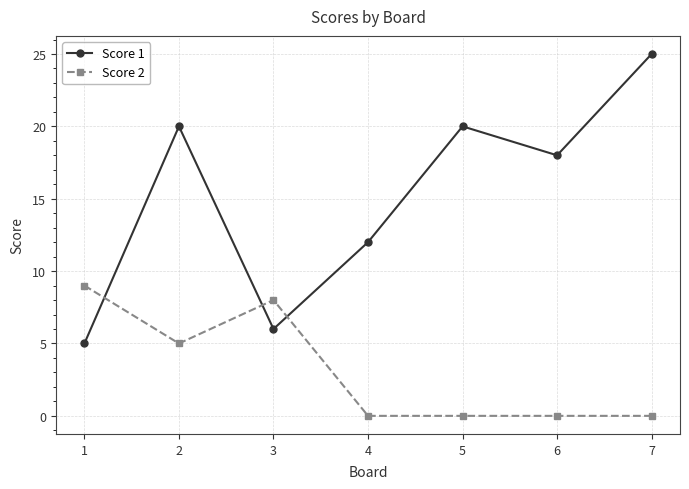

What is the value of the Score 2 point at the 2nd from the left?

5